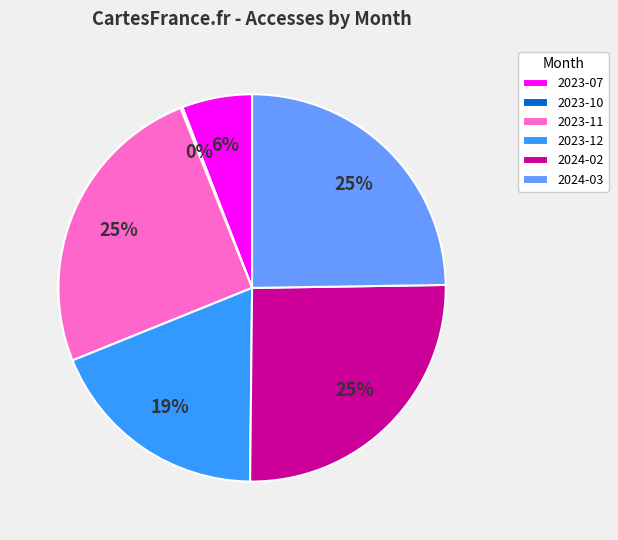

The 2024-02 slice represents 25% of the pie. True or false?

True